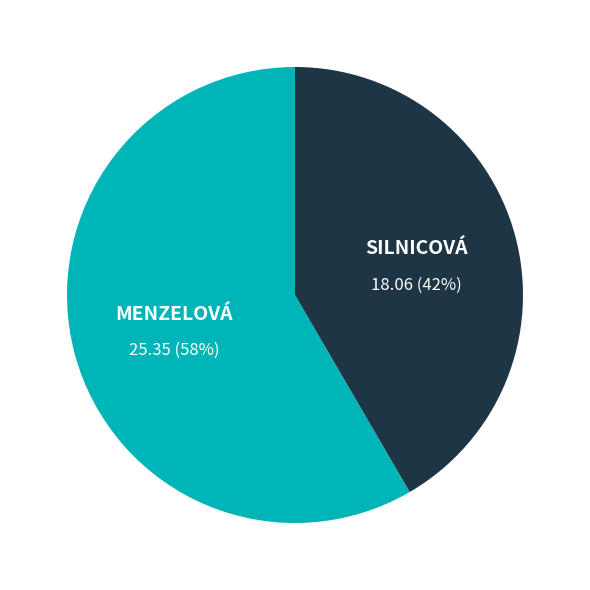

Is there any slice that represents more than half of the pie?

Yes